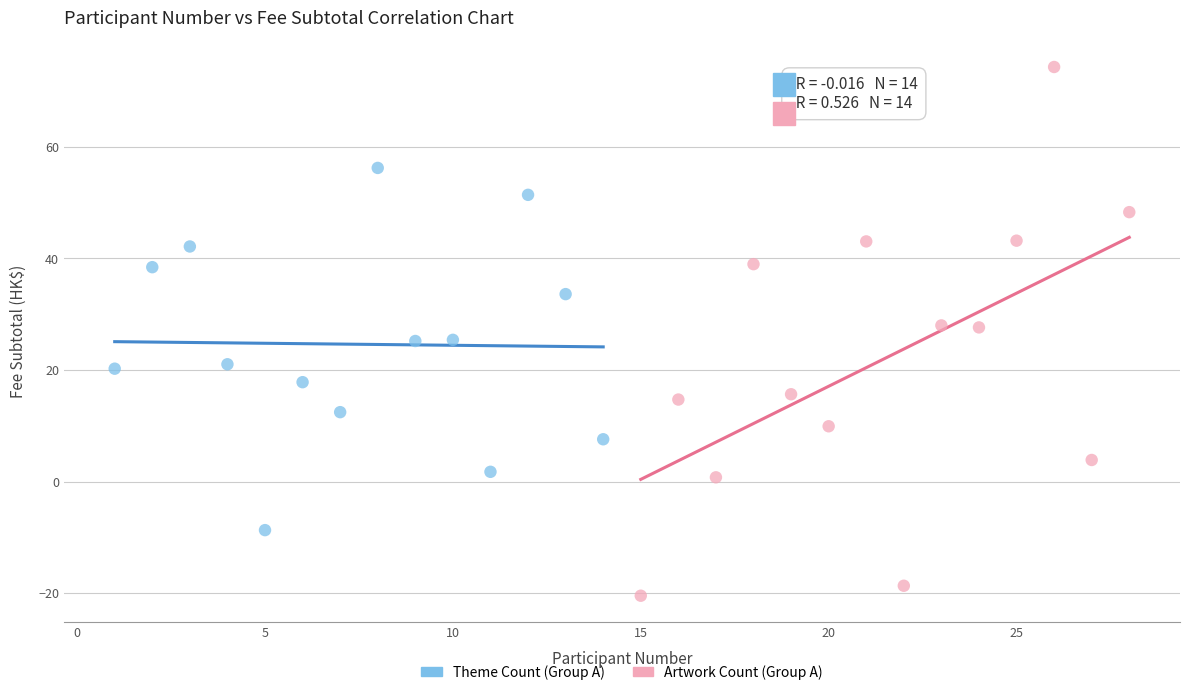

Which series reaches the maximum Y coordinate?

Artwork Count (Group A)